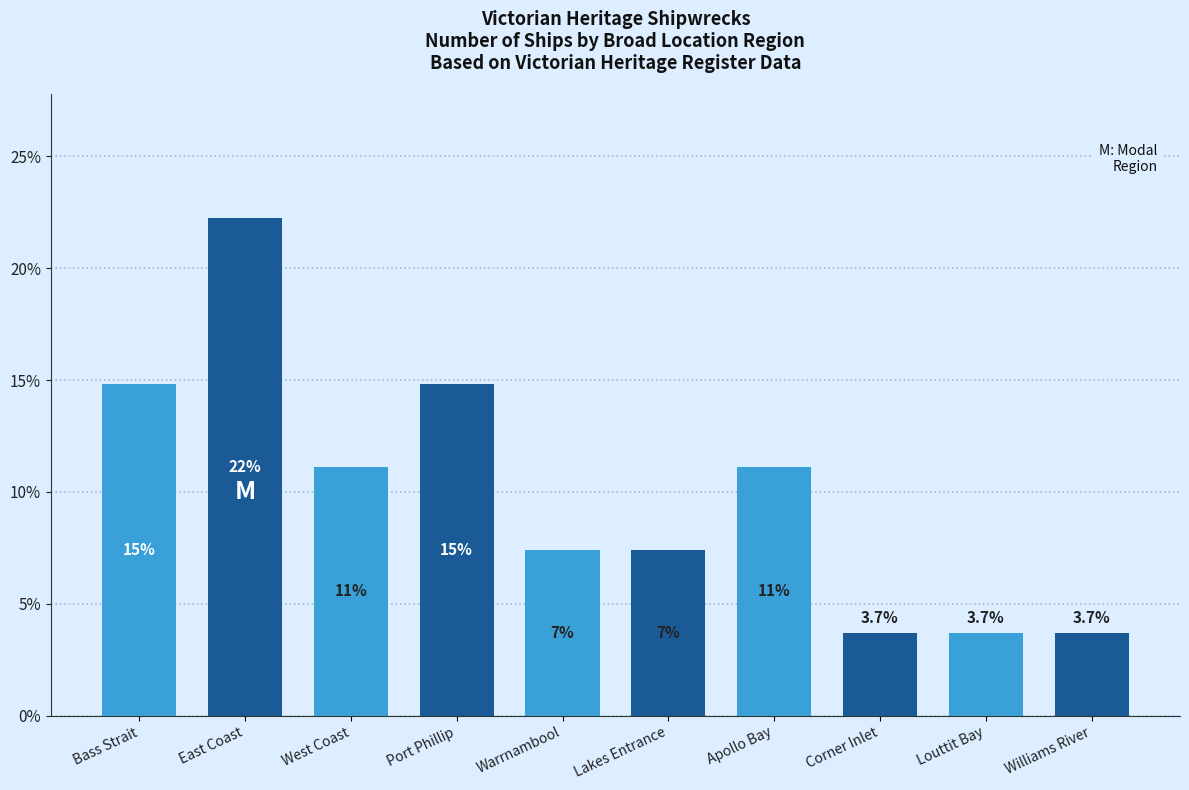

What is the value of the 7th bar from the left?

11.1